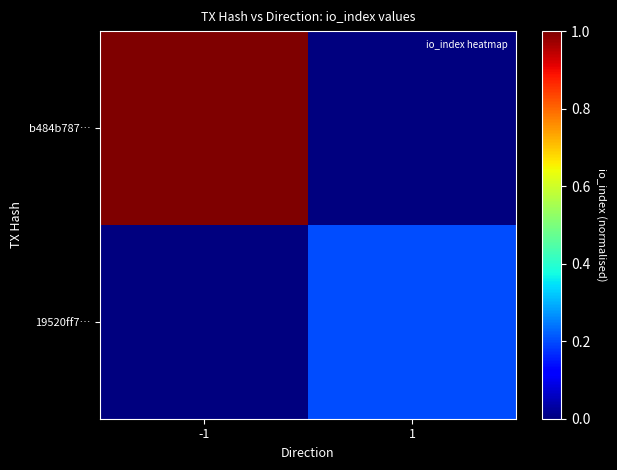

Which has a higher value, -1 or 1?

-1